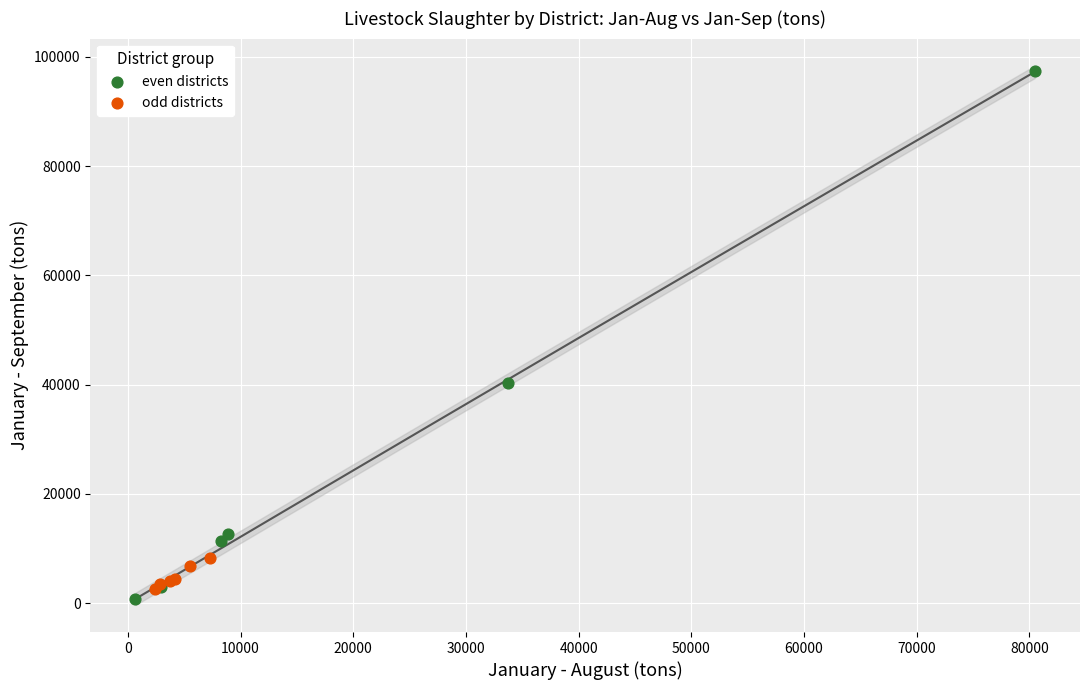

Which series contains the lowest Y value?

even districts